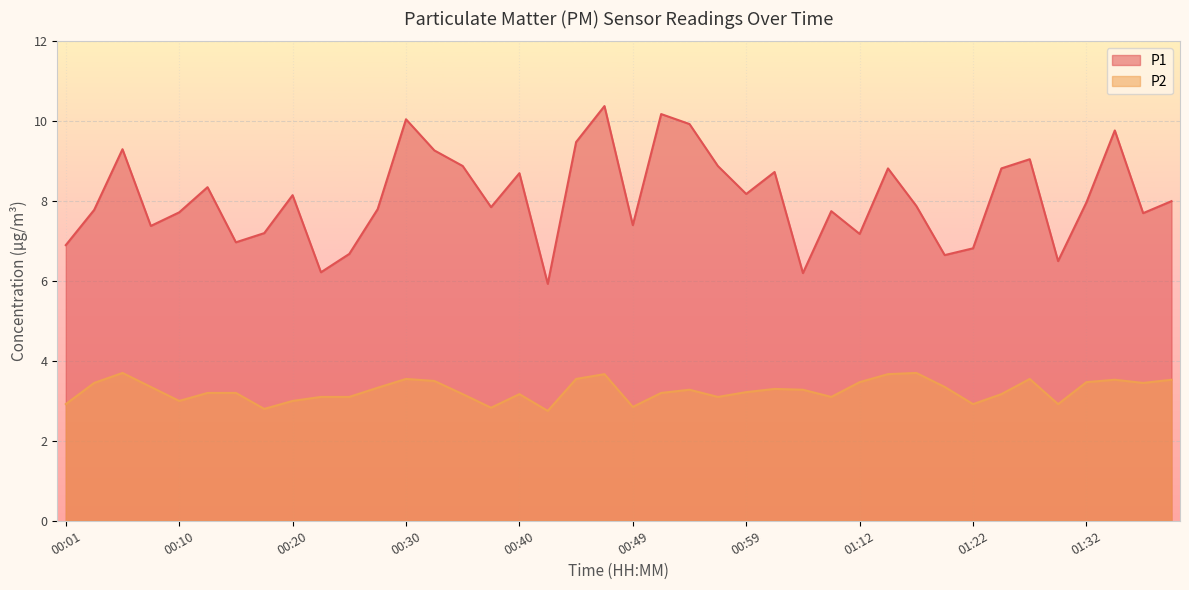

List the series in order of their peak value, highest first.

P1, P2